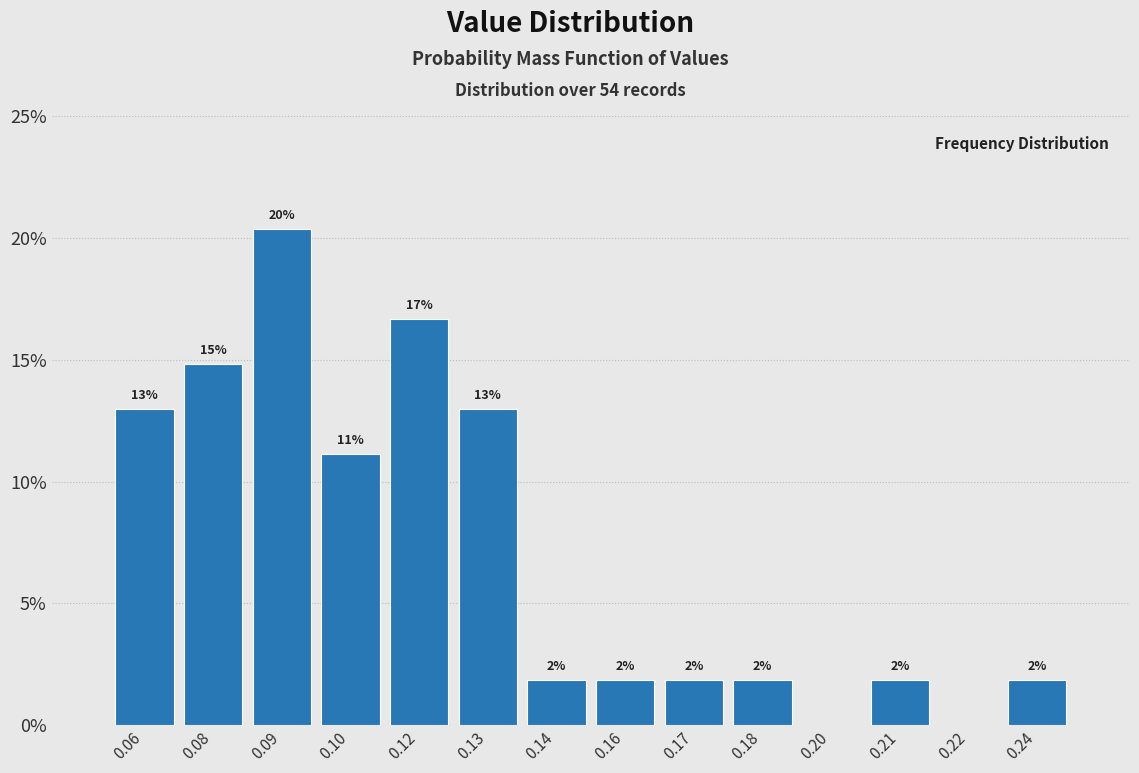

Are the bars horizontal?

No